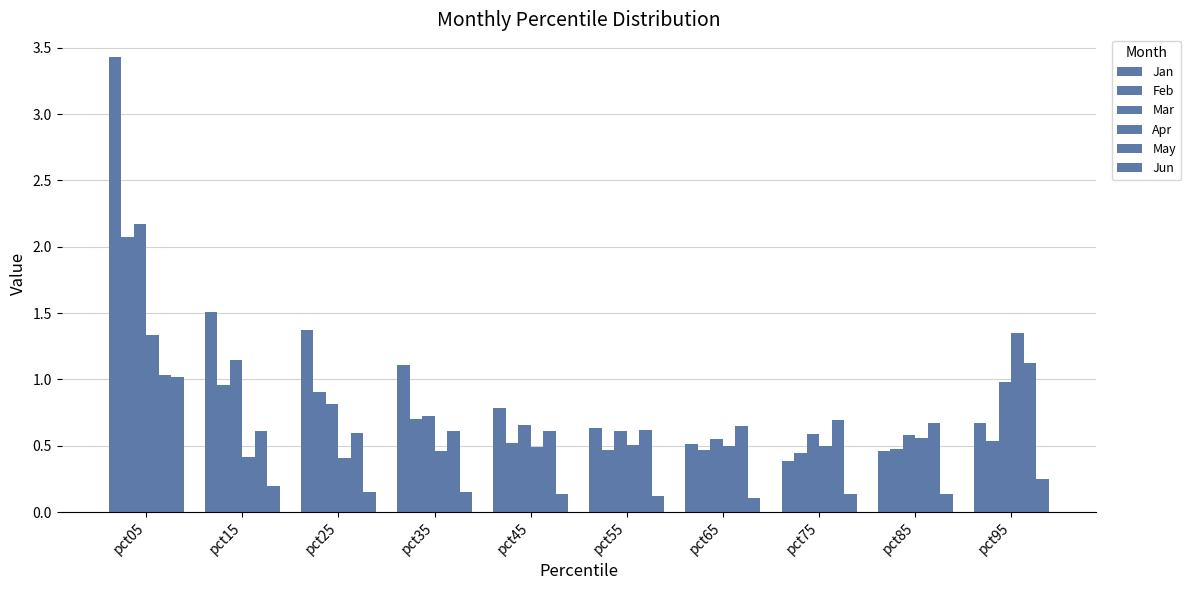

What is the minimum value shown in the chart?

0.1